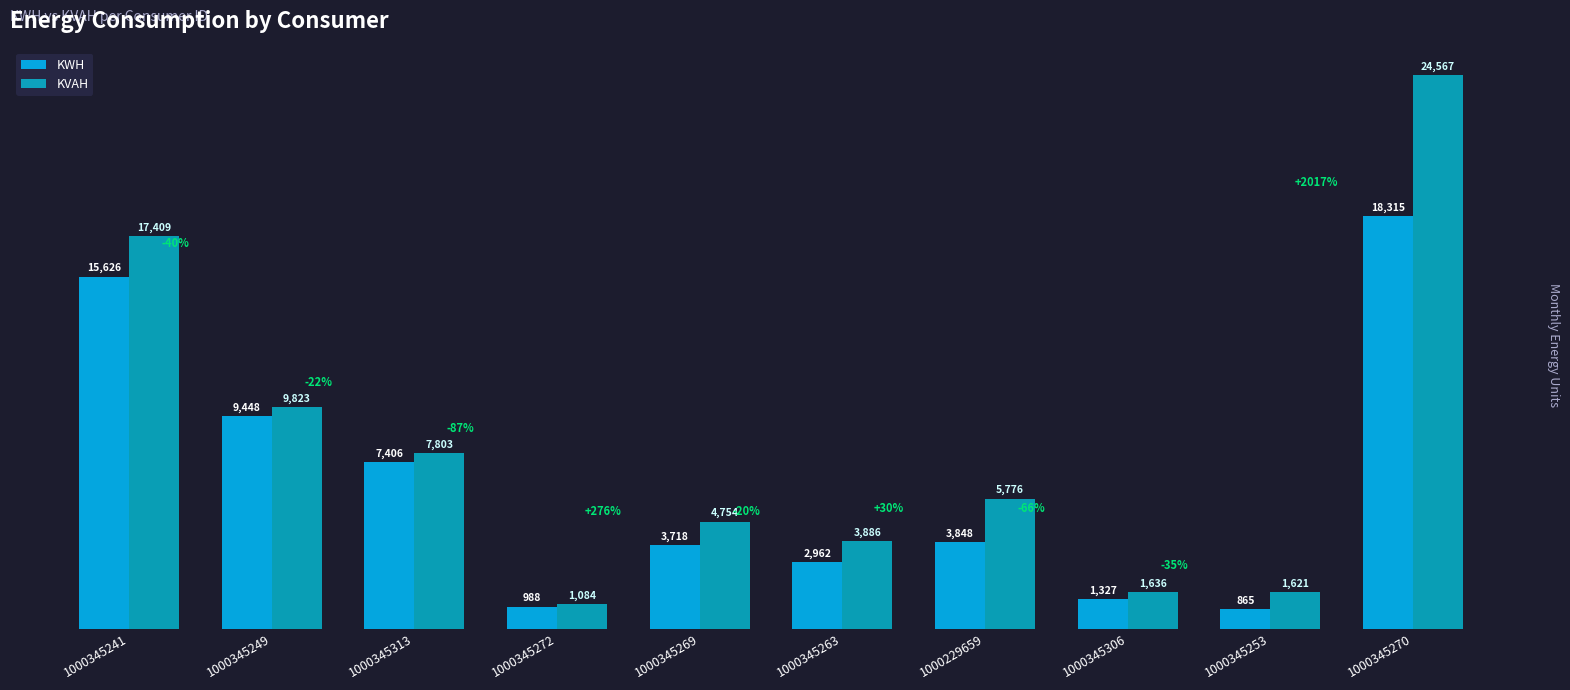

Which series has the largest total across all categories?

KVAH